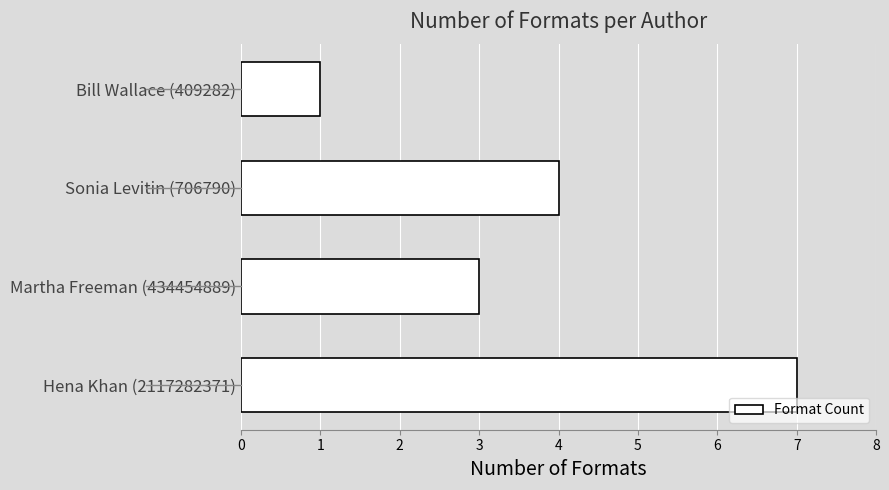

True or false: the data shows 9 at Hena Khan (2117282371).

False